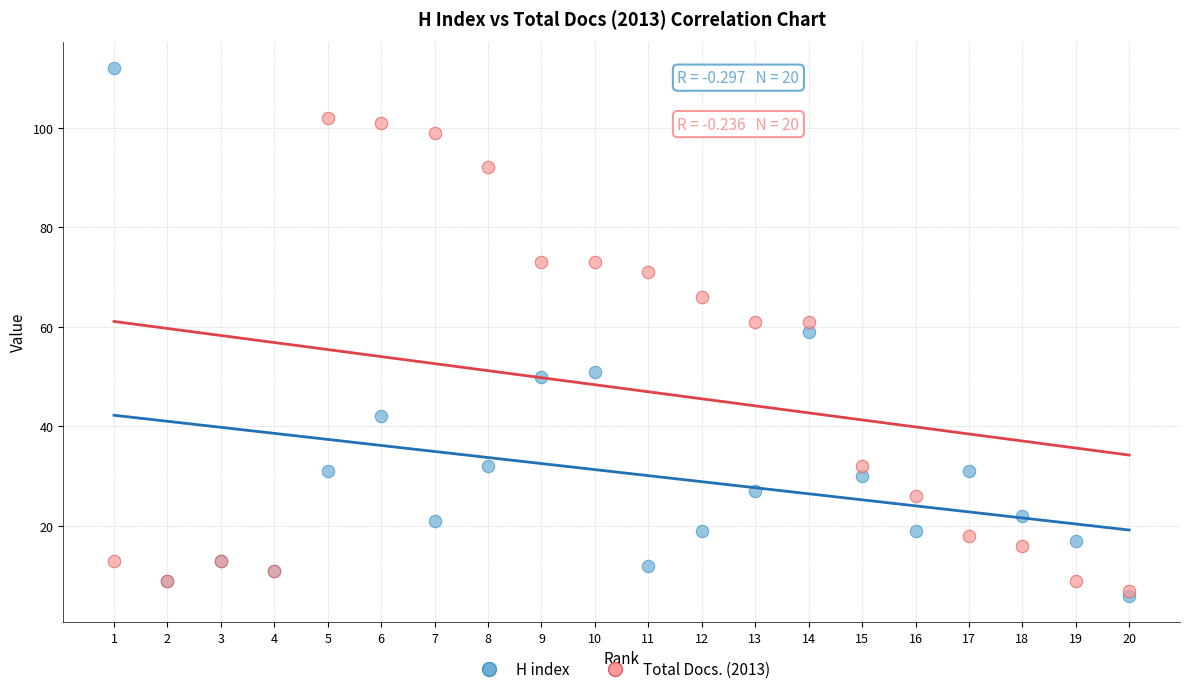

What are all the series names shown in the legend?

H index, Total Docs. (2013)